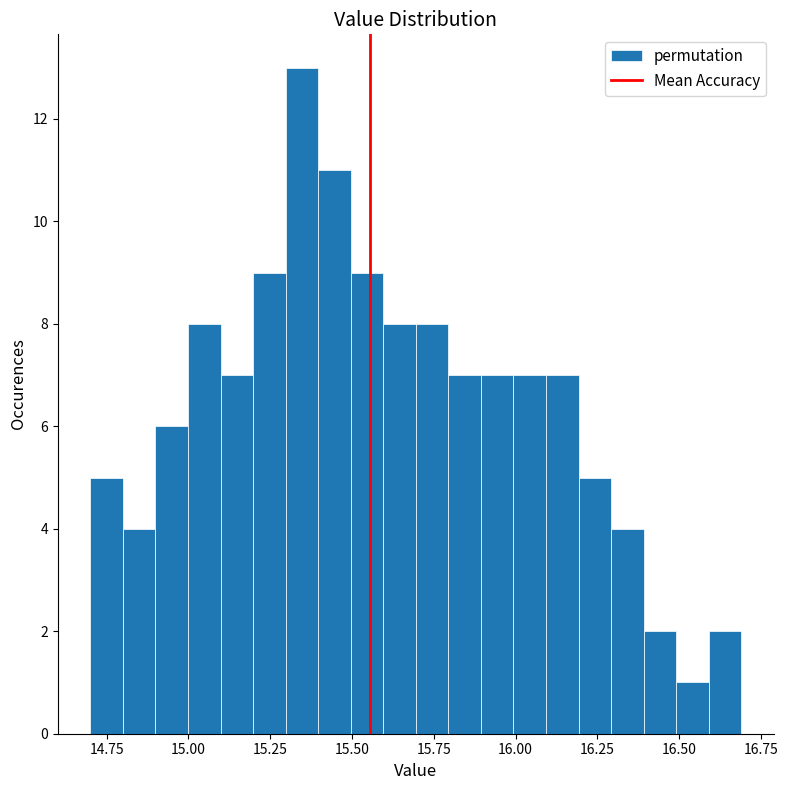

Read against the x-axis, roughly where is the centre of the tallest bar?

15.35